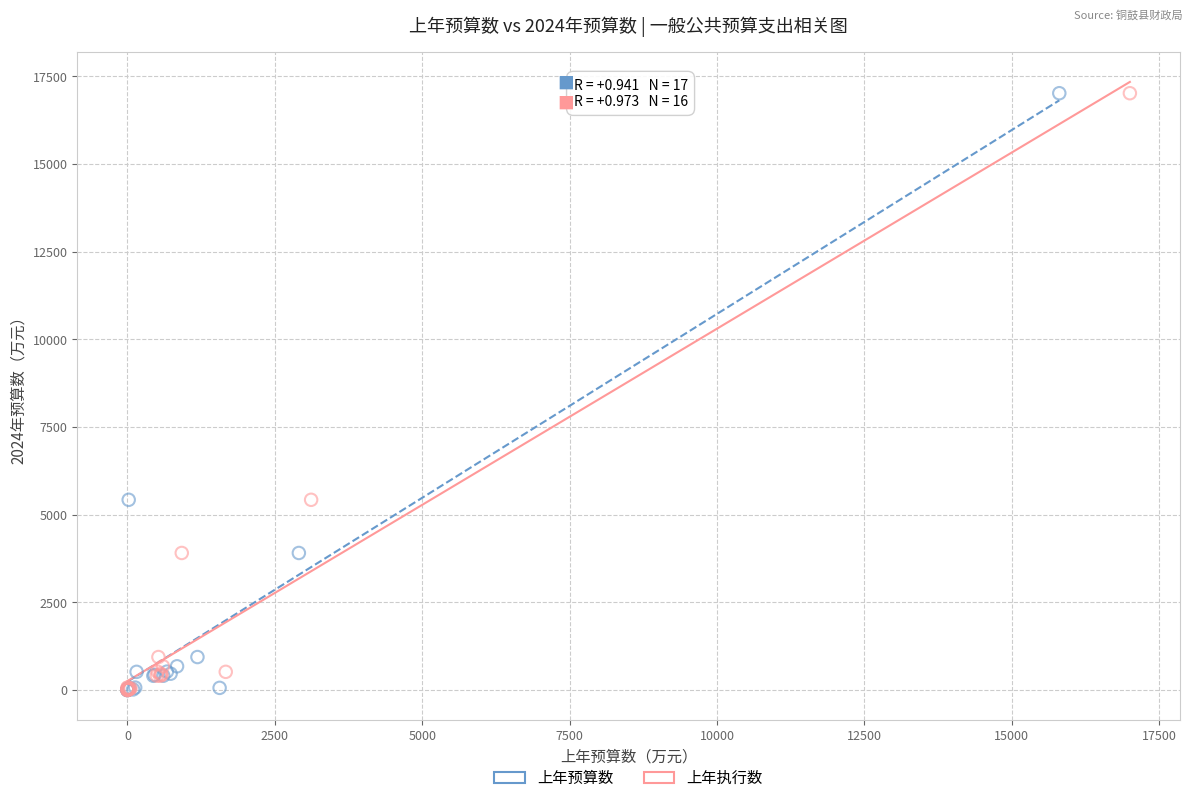

What are all the series names shown in the legend?

上年预算数, 上年执行数